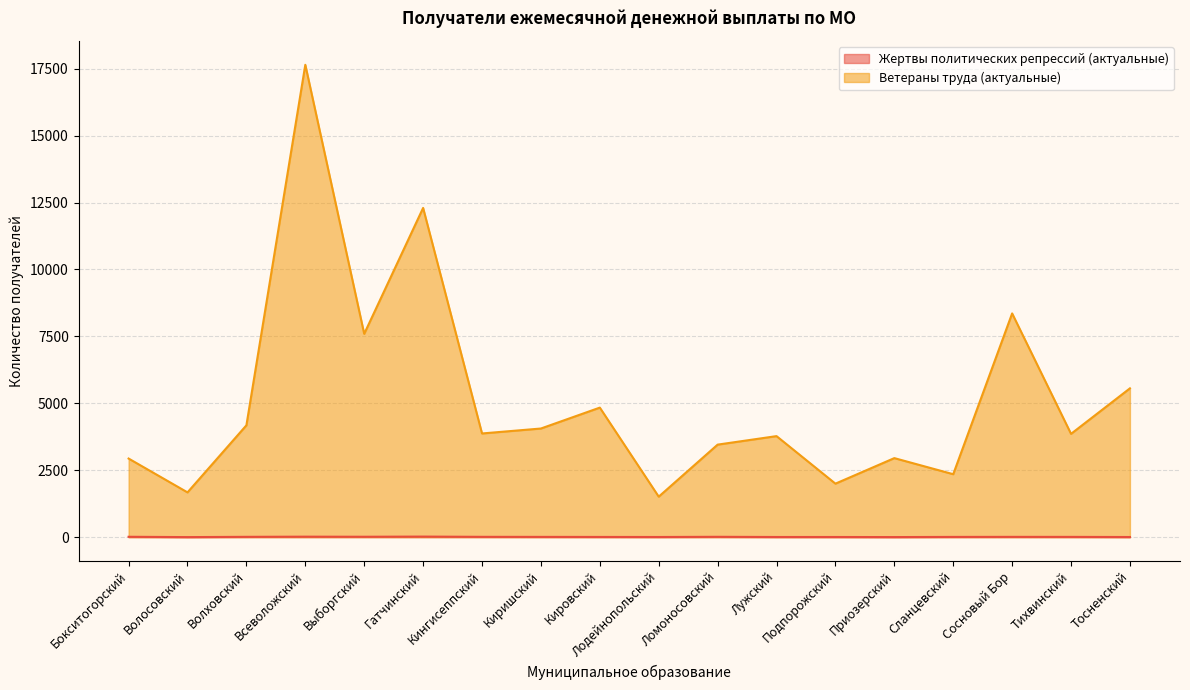

True or false: Жертвы политических репрессий (актуальные) has a value of 7 at Киришский.

False